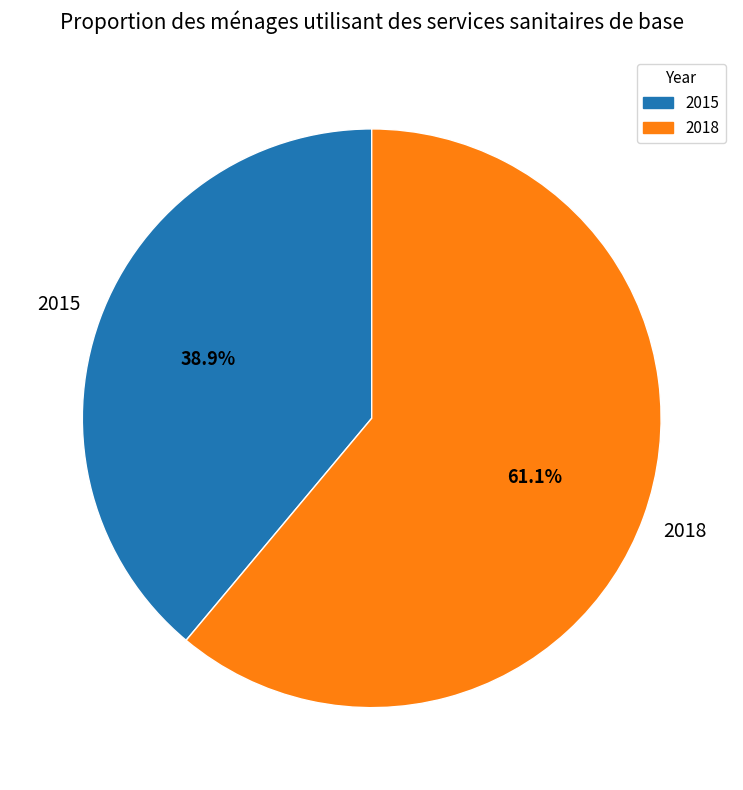

Rank the categories by value from lowest to highest.

2015, 2018